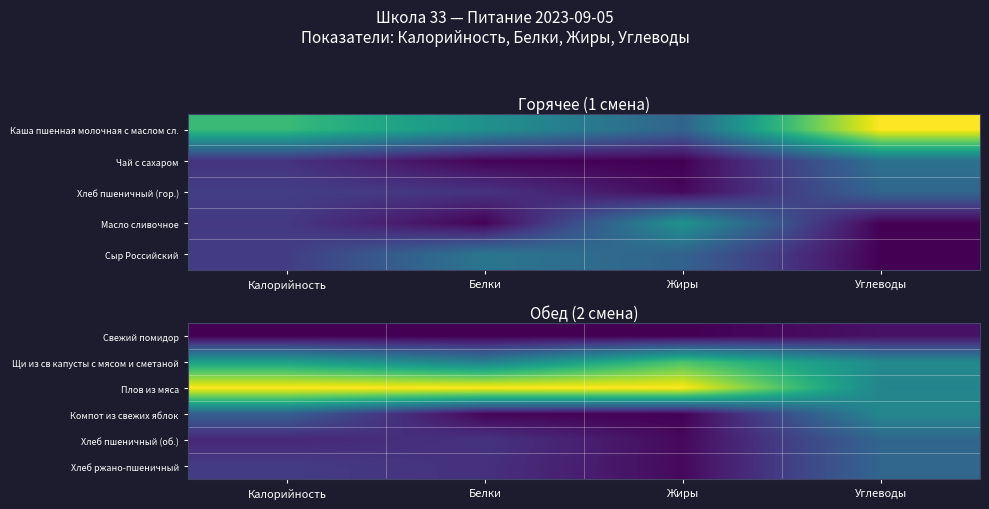

Is the value of Щи из св капусты с мясом и сметаной at Углеводы greater than the value of Хлеб ржано-пшеничный at Углеводы?

Yes